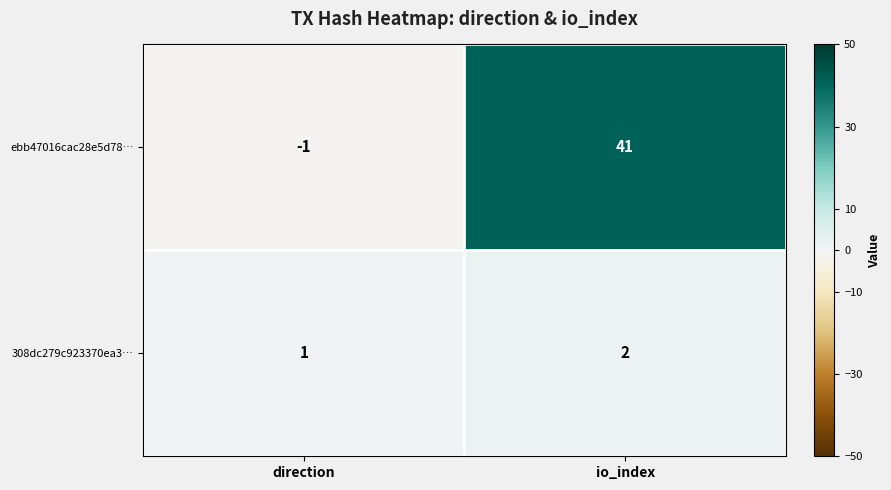

What is the maximum value shown in the chart?

41